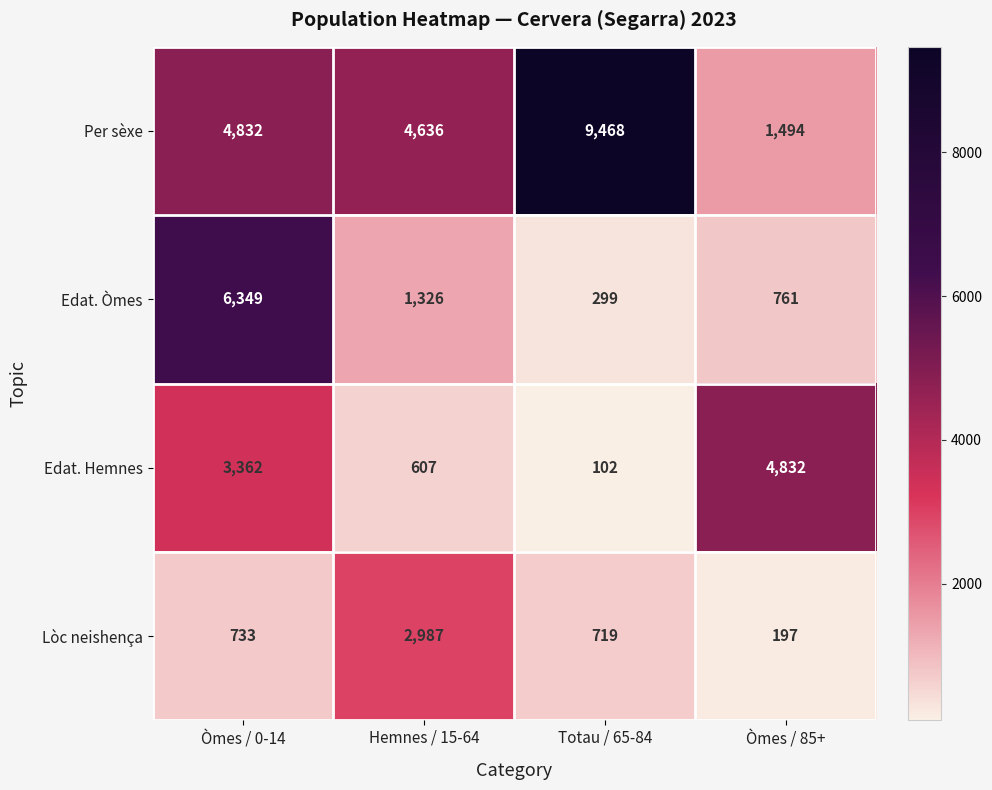

The value of Edat. Hemnes at Òmes / 0-14 is 6051. True or false?

False